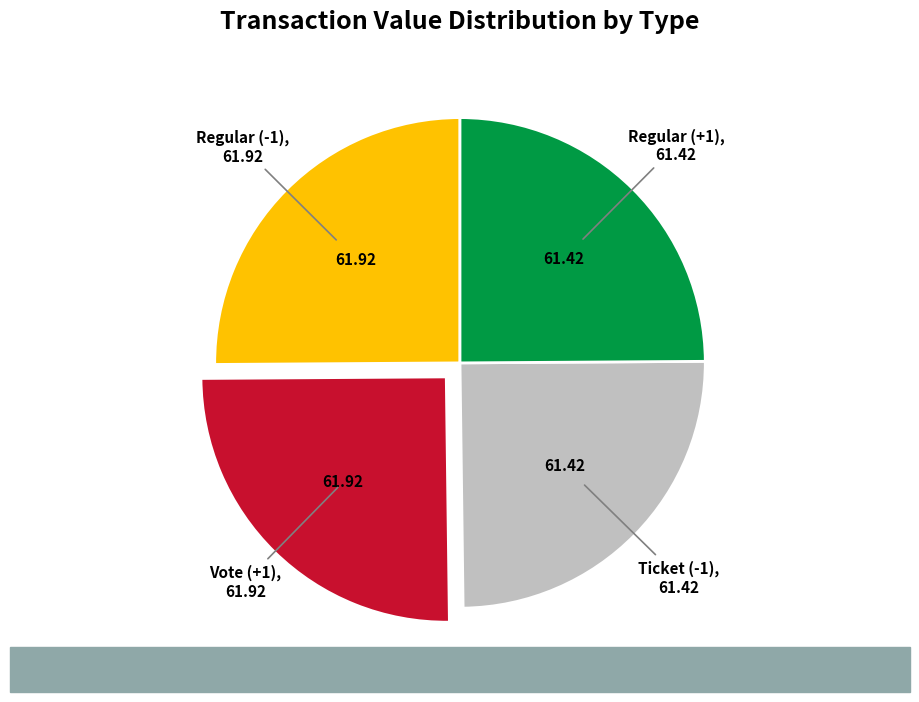

Is there a majority slice in this chart?

No